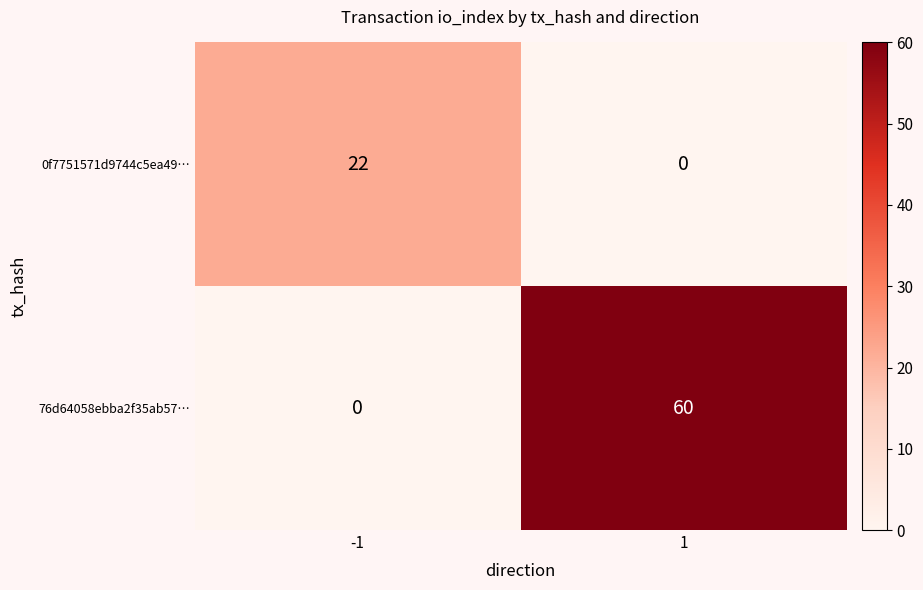

List the series in order of their overall mean, lowest first.

0f7751571d9744c5ea49…, 76d64058ebba2f35ab57…